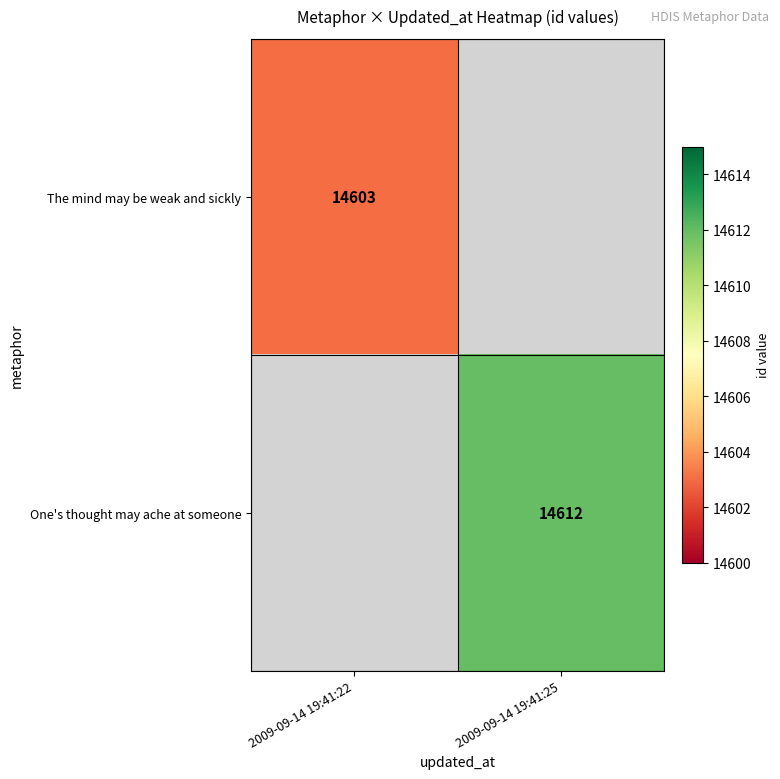

True or false: One's thought may ache at someone has a value of 21544 at 2009-09-14 19:41:25.

False